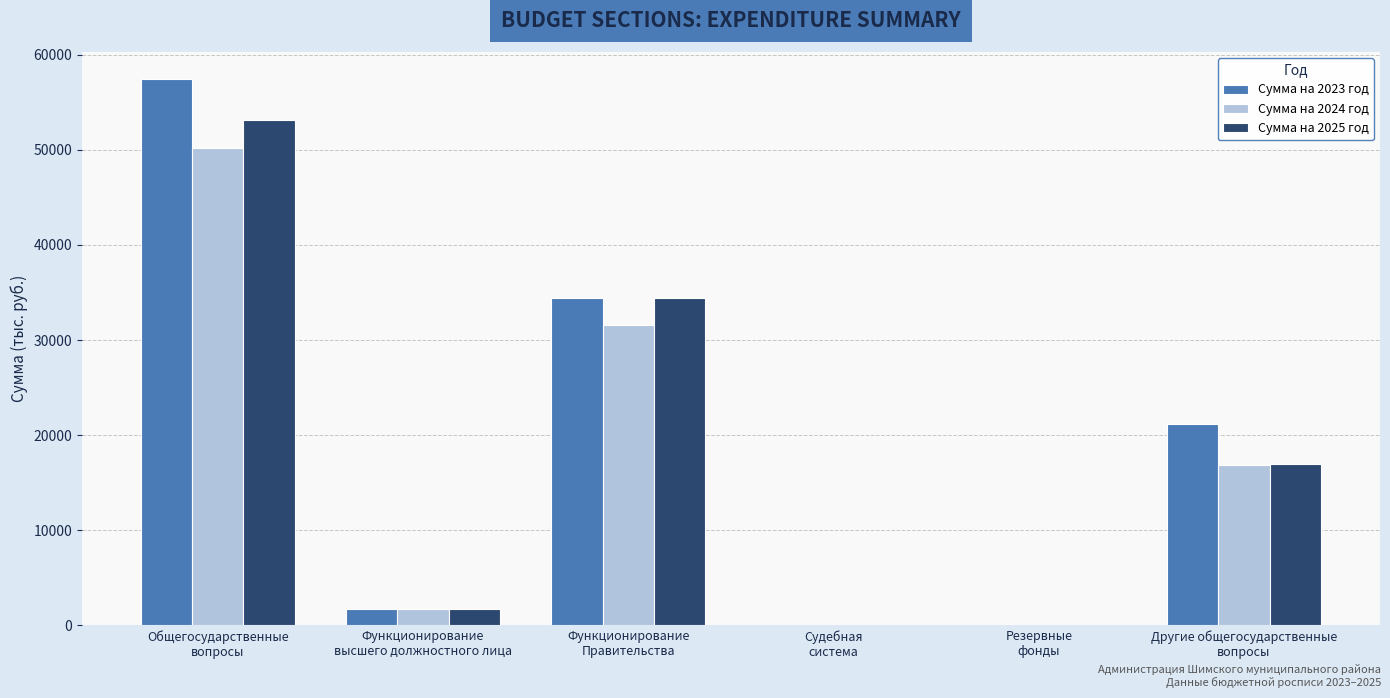

What is the spread (max minus min) of values at Судебная
система?

0.4